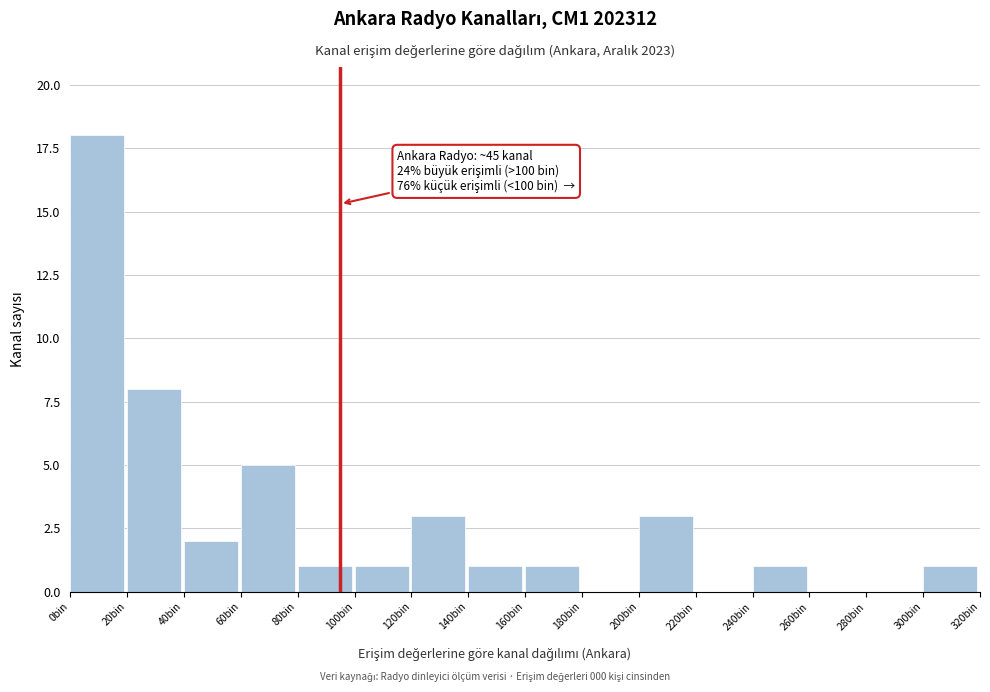

Which range on the x-axis has the tallest bar?

0 to 20